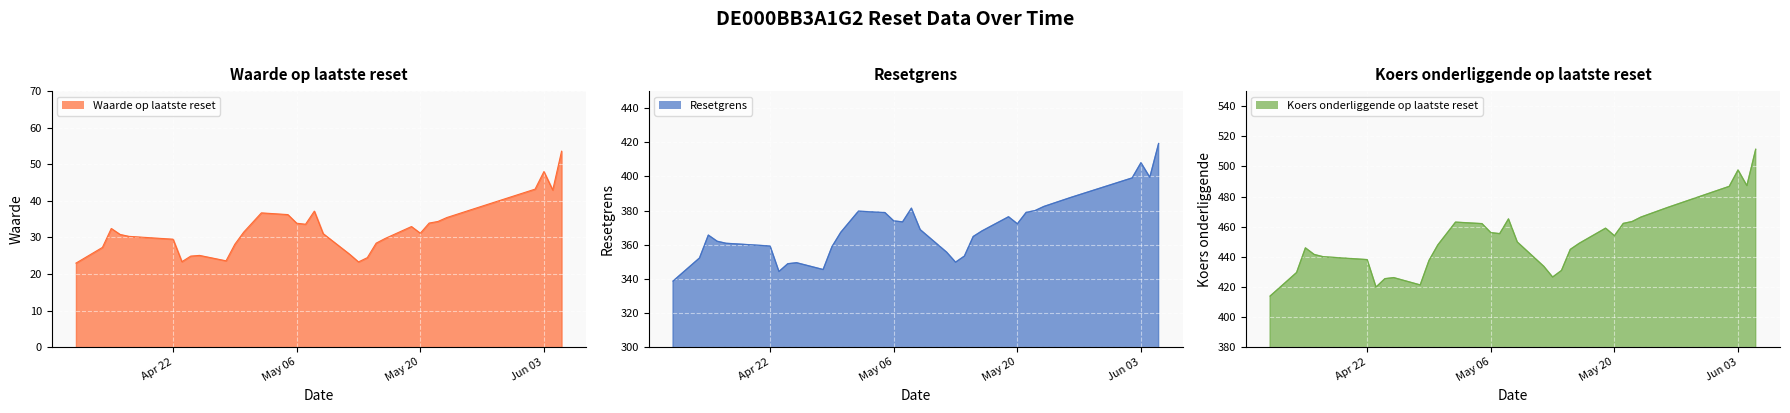

What is the spread (max minus min) of values at 2025-05-08?

428.0